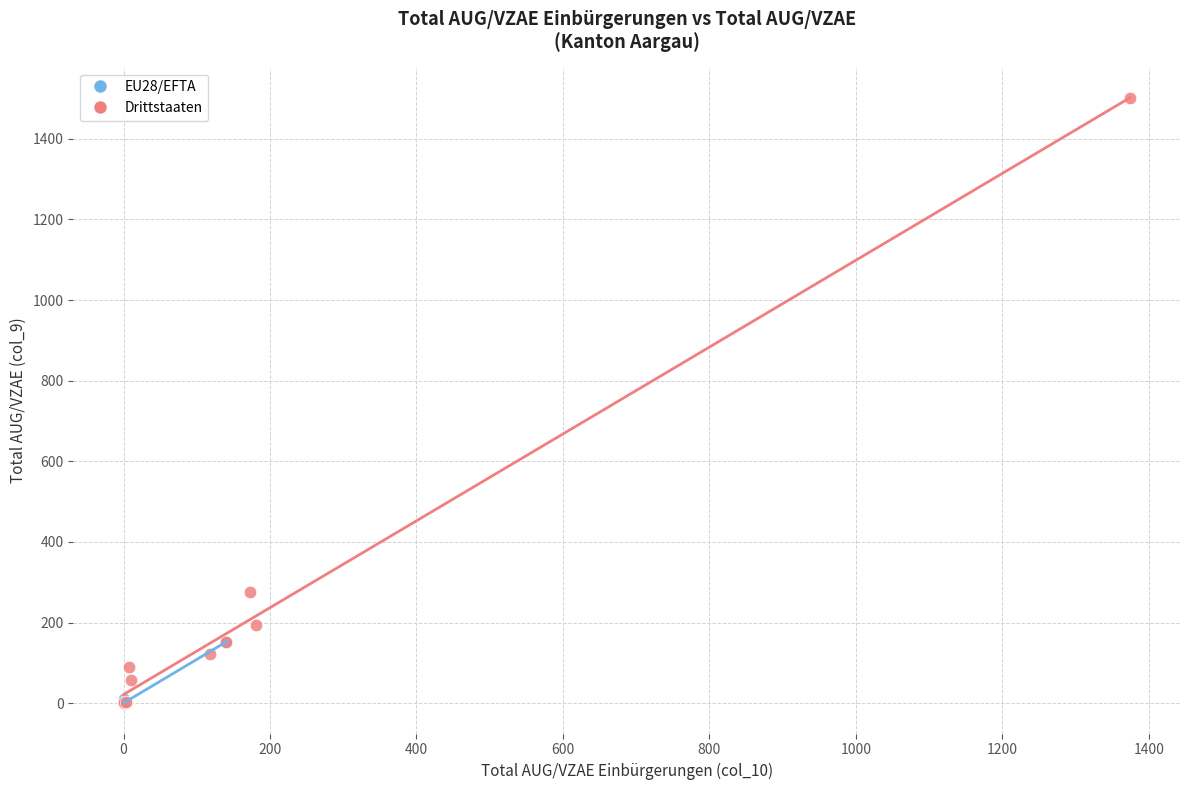

Which series has the widest spread of Y values?

Drittstaaten